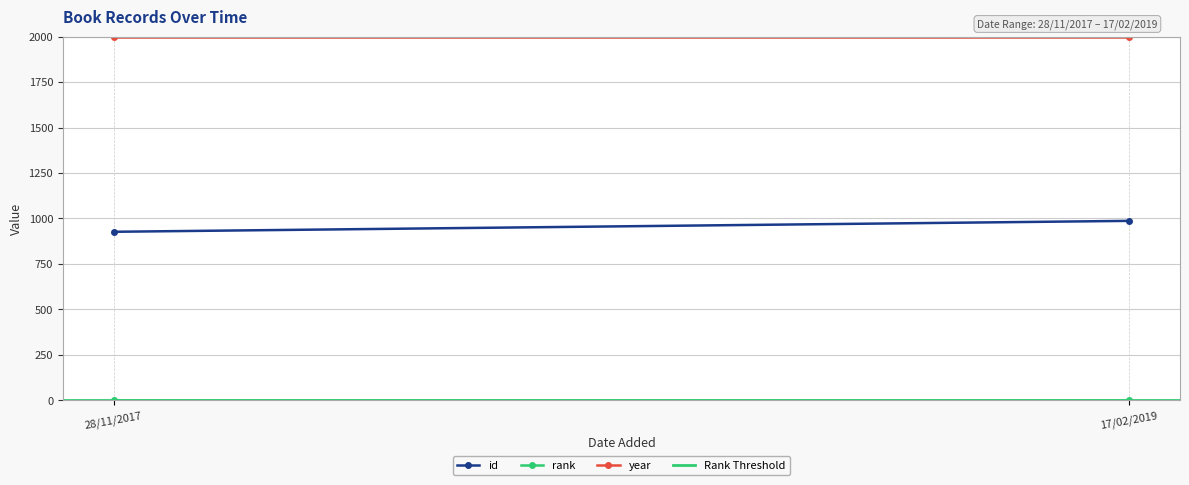

Between 28/11/2017 and 17/02/2019, which is larger?

17/02/2019